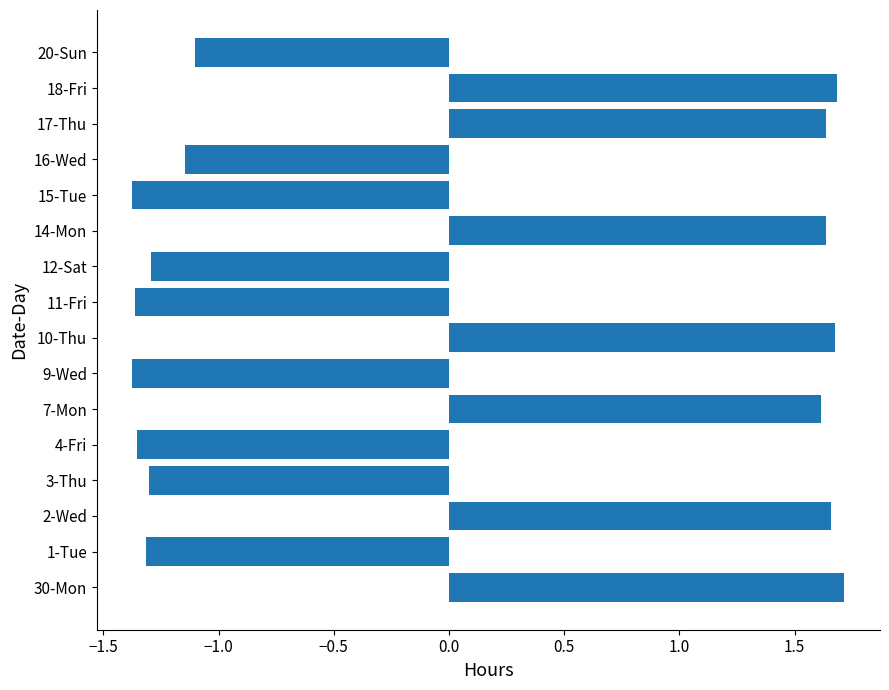

What is the change in value from 14-Mon to 15-Tue?

-3.0